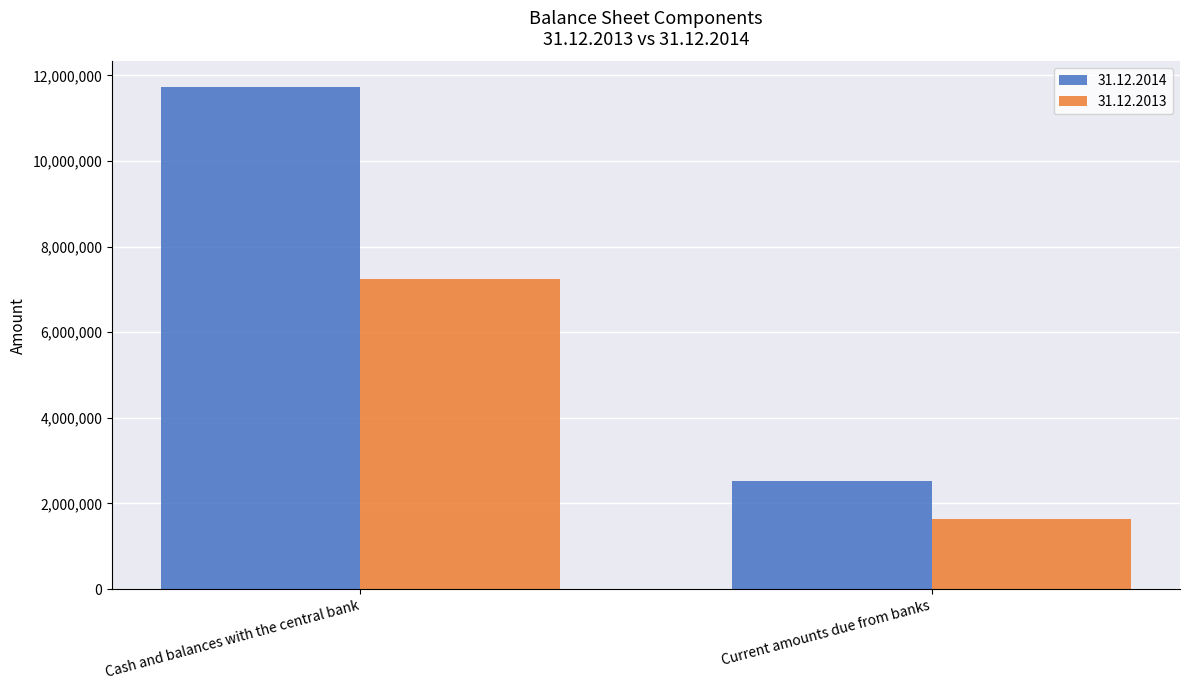

Reading left to right, transcribe all the data shown in this chart.

31.12.2014: 11738371	2516484
31.12.2013: 7246120	1638619